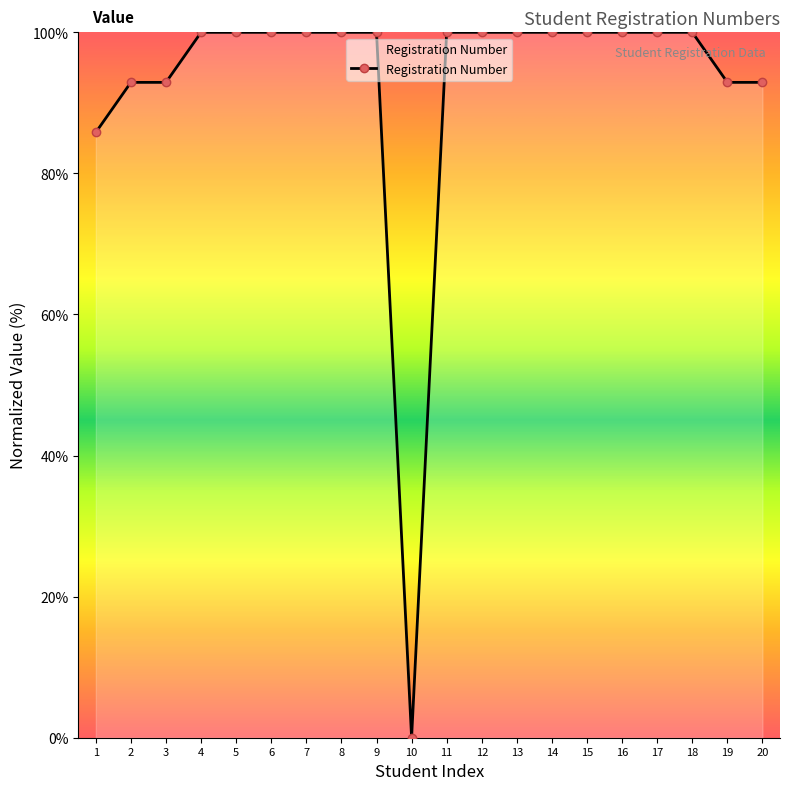

At which label is the value closest to 50?

1